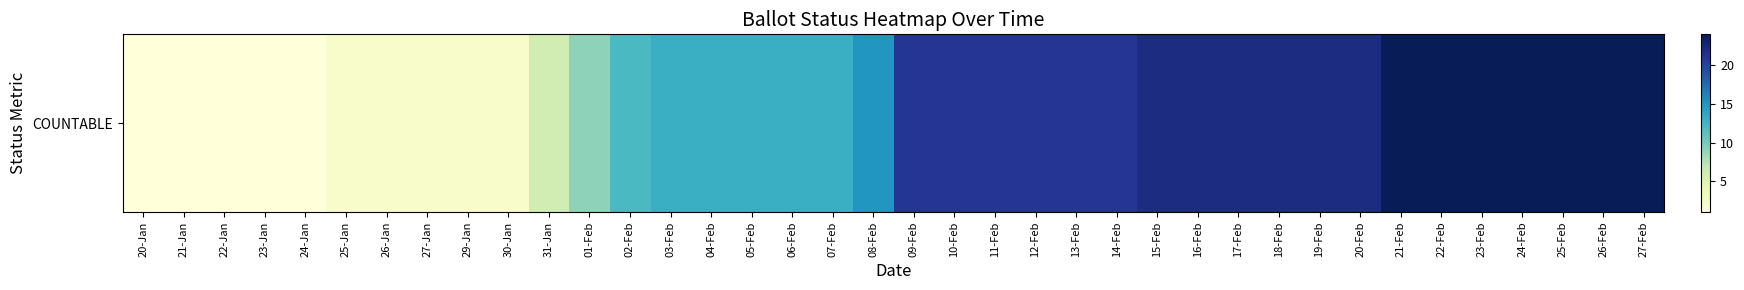

Reading left to right, extract all data points from this chart.

1	1	1	1	1	2	2	2	2	2	6	9	12	13	13	13	13	13	15	21	21	21	21	21	21	22	22	22	22	22	22	24	24	24	24	24	24	24